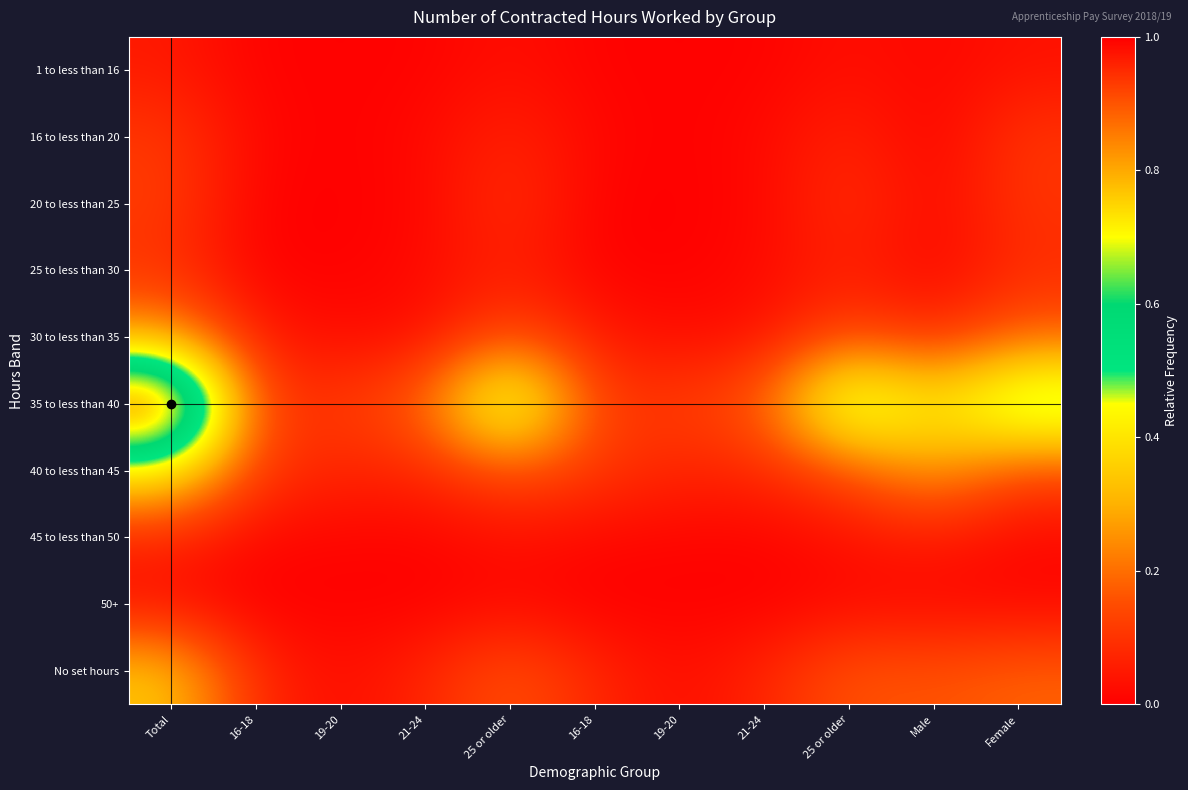

Reading left to right, extract all data points from this chart.

1 to less than 16: Total=0.1	16-18=0.0	19-20=0.0	21-24=0.0	25 or older=0.0	16-18=0.0	19-20=0.0	21-24=0.0	25 or older=0.0	Male=0.0	Female=0.0
16 to less than 20: Total=0.1	16-18=0.0	19-20=0.0	21-24=0.0	25 or older=0.1	16-18=0.0	19-20=0.0	21-24=0.0	25 or older=0.1	Male=0.0	Female=0.1
20 to less than 25: Total=0.1	16-18=0.0	19-20=0.0	21-24=0.0	25 or older=0.1	16-18=0.0	19-20=0.0	21-24=0.0	25 or older=0.1	Male=0.0	Female=0.1
25 to less than 30: Total=0.1	16-18=0.0	19-20=0.0	21-24=0.0	25 or older=0.1	16-18=0.0	19-20=0.0	21-24=0.0	25 or older=0.1	Male=0.0	Female=0.1
30 to less than 35: Total=0.3	16-18=0.1	19-20=0.0	21-24=0.0	25 or older=0.2	16-18=0.1	19-20=0.0	21-24=0.0	25 or older=0.1	Male=0.1	Female=0.2
35 to less than 40: Total=1.0	16-18=0.1	19-20=0.1	21-24=0.2	25 or older=0.6	16-18=0.1	19-20=0.1	21-24=0.2	25 or older=0.6	Male=0.4	Female=0.6
40 to less than 45: Total=0.4	16-18=0.1	19-20=0.1	21-24=0.1	25 or older=0.2	16-18=0.1	19-20=0.1	21-24=0.1	25 or older=0.2	Male=0.3	Female=0.1
45 to less than 50: Total=0.1	16-18=0.0	19-20=0.0	21-24=0.0	25 or older=0.0	16-18=0.0	19-20=0.0	21-24=0.0	25 or older=0.0	Male=0.1	Female=0.0
50+: Total=0.0	16-18=0.0	19-20=0.0	21-24=0.0	25 or older=0.0	16-18=0.0	19-20=0.0	21-24=0.0	25 or older=0.0	Male=0.0	Female=0.0
No set hours: Total=0.3	16-18=0.1	19-20=0.0	21-24=0.1	25 or older=0.2	16-18=0.1	19-20=0.0	21-24=0.1	25 or older=0.2	Male=0.2	Female=0.2